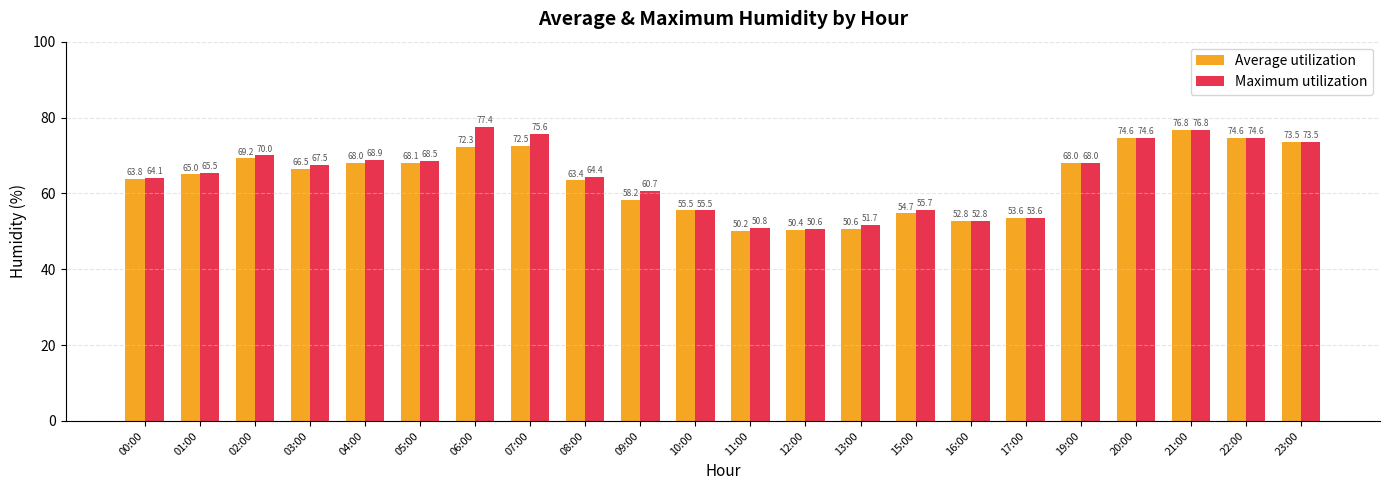

Is the value of Average utilization at 00:00 greater than the value of Maximum utilization at 23:00?

No